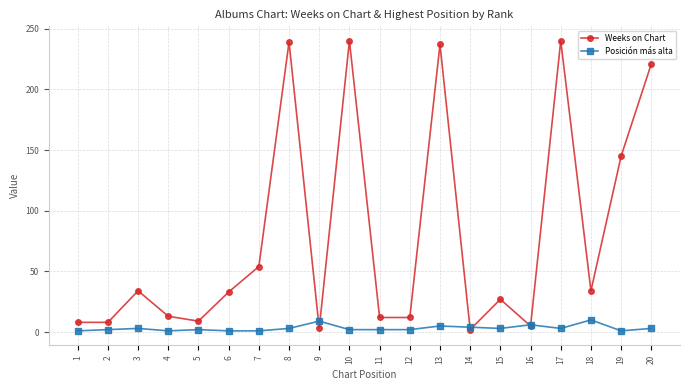

List the series in order of their peak value, highest first.

Weeks on Chart, Posición más alta